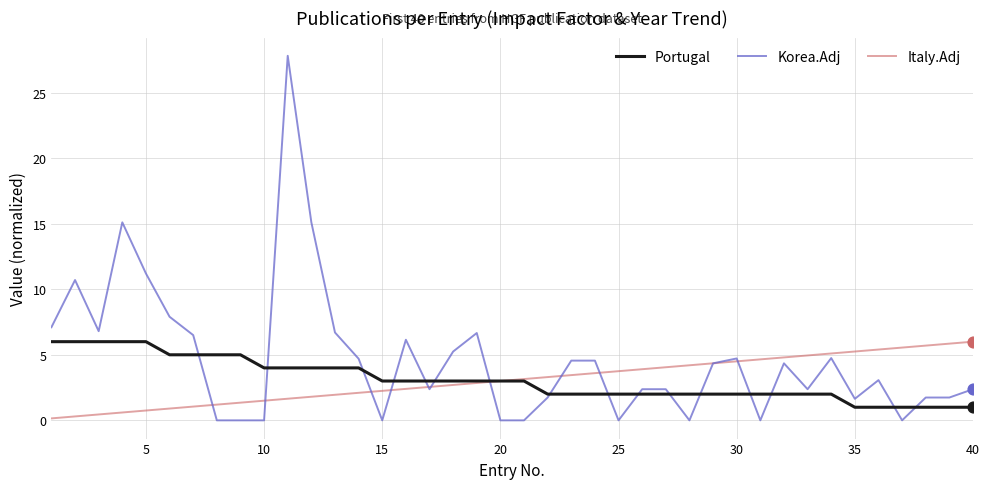

Which series has the largest total across all categories?

Korea.Adj